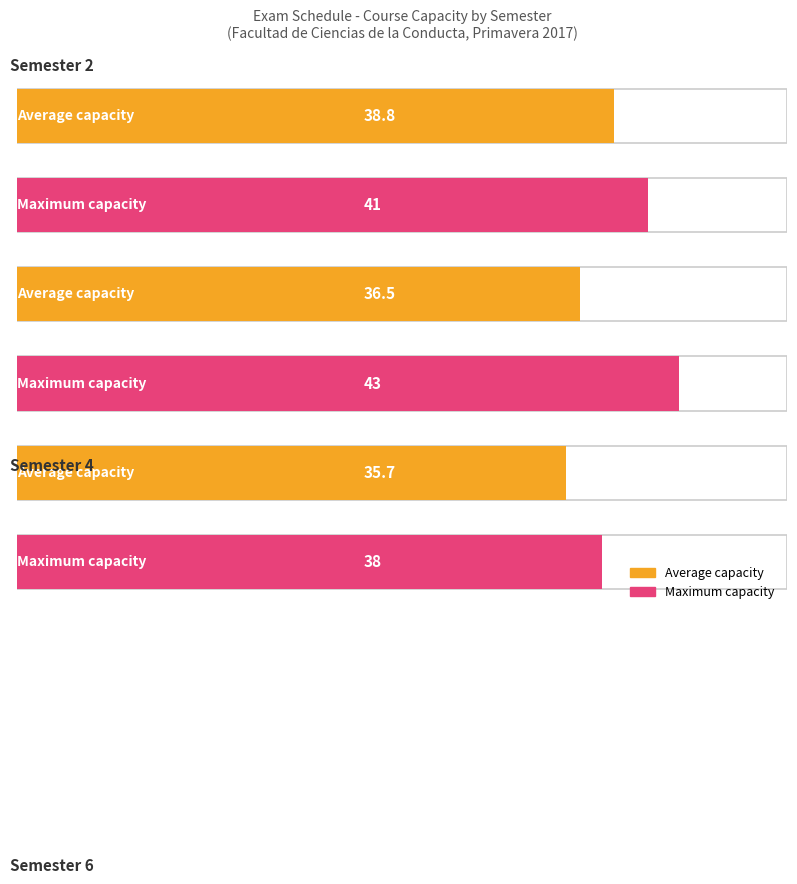

Does the chart contain any negative values?

No